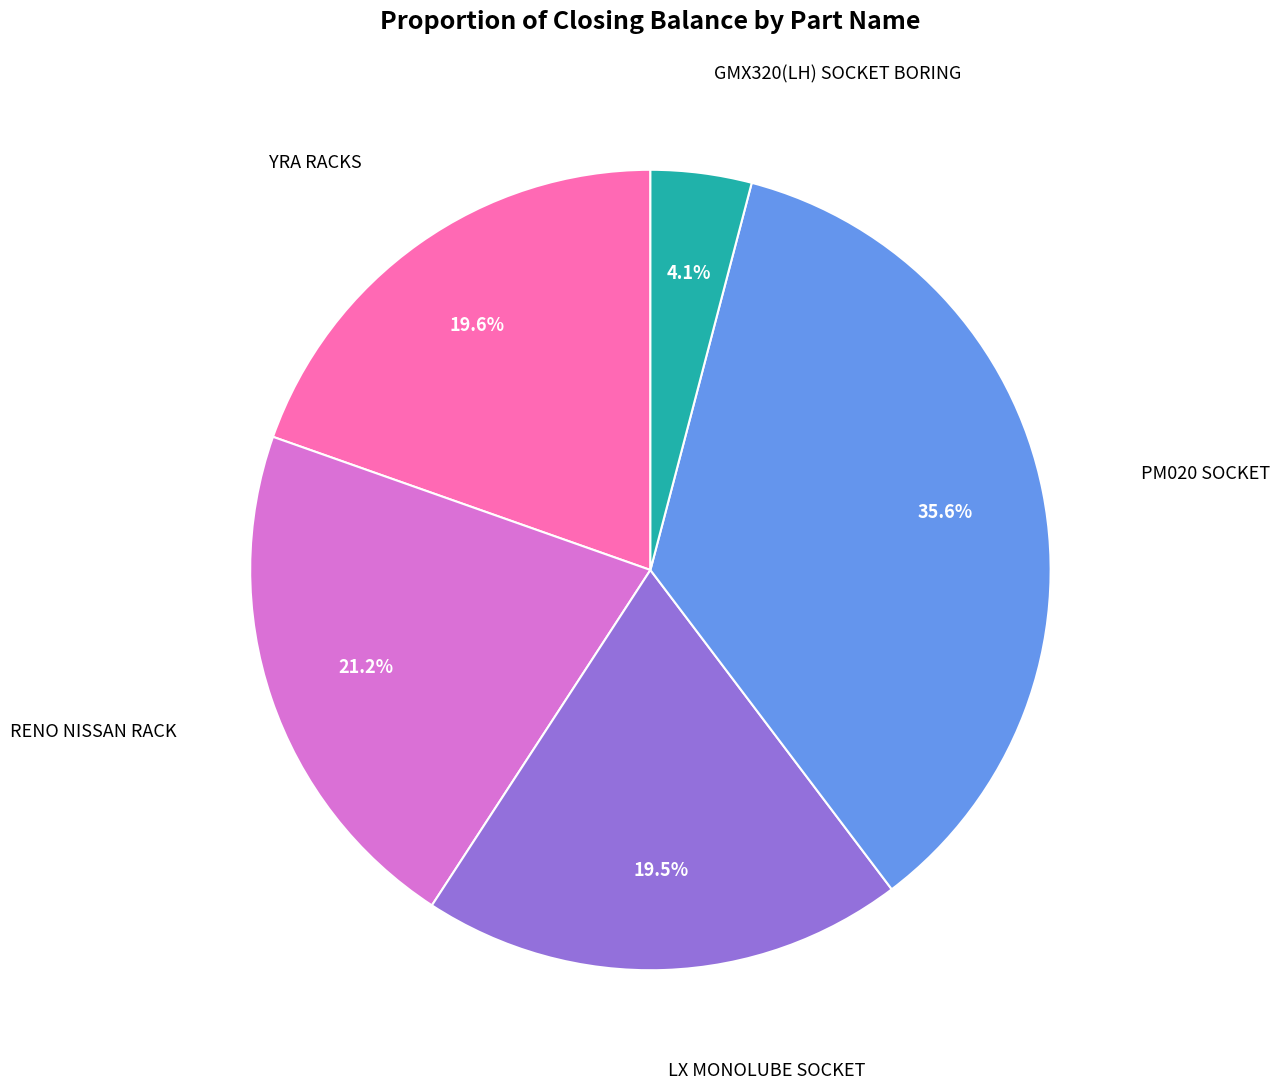

To the nearest percent, what is the difference between the PM020 SOCKET and RENO NISSAN RACK slice percentages?

14%